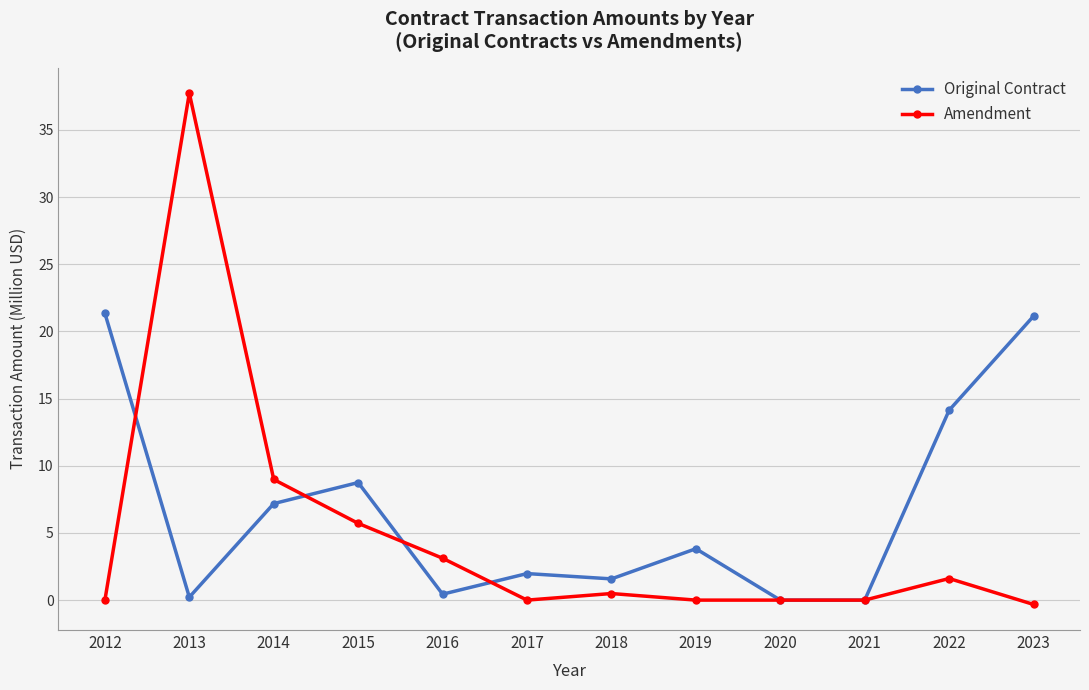

True or false: Amendment has more than 1 points higher than both neighbors.

True